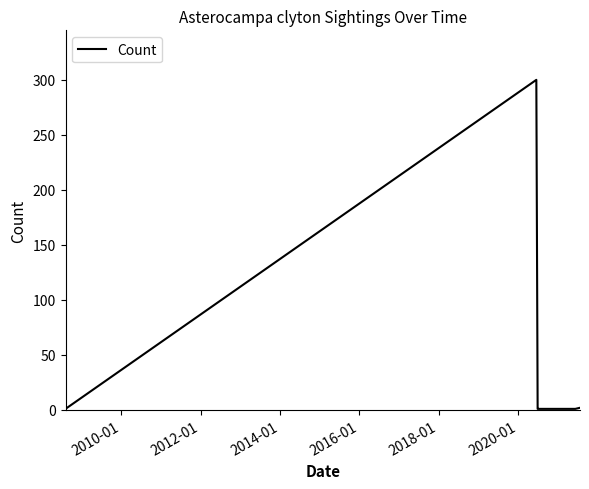

The value at 2012-01 is 198. True or false?

False